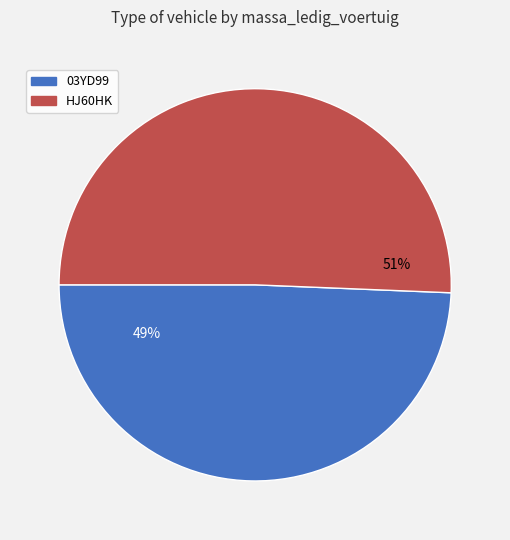

Is the sum of 03YD99 and HJ60HK greater than half?

Yes